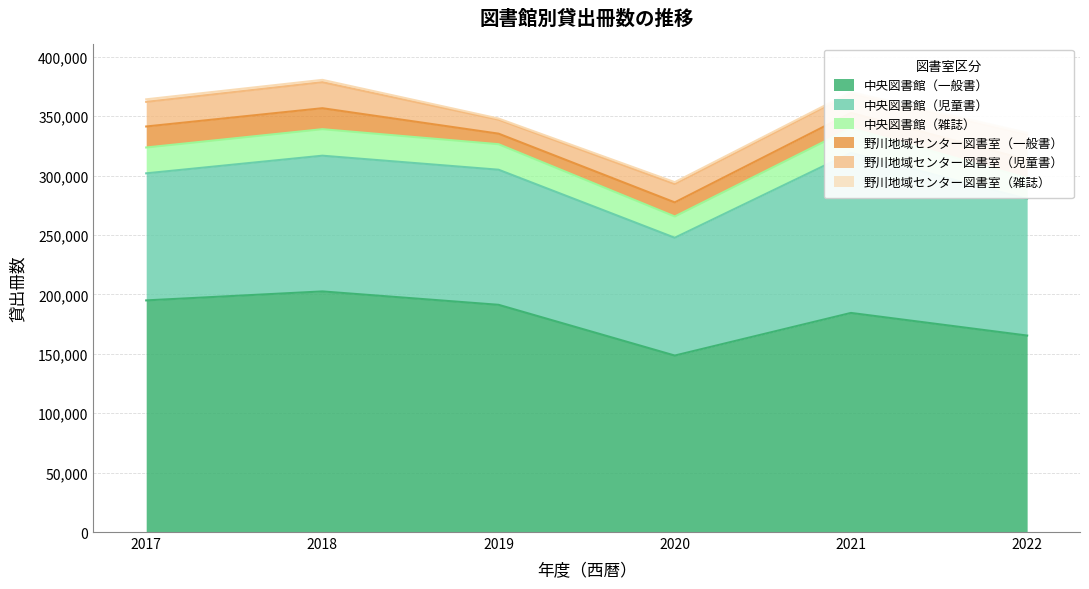

How many data points in 中央図書館（児童書） are above 114215?

2